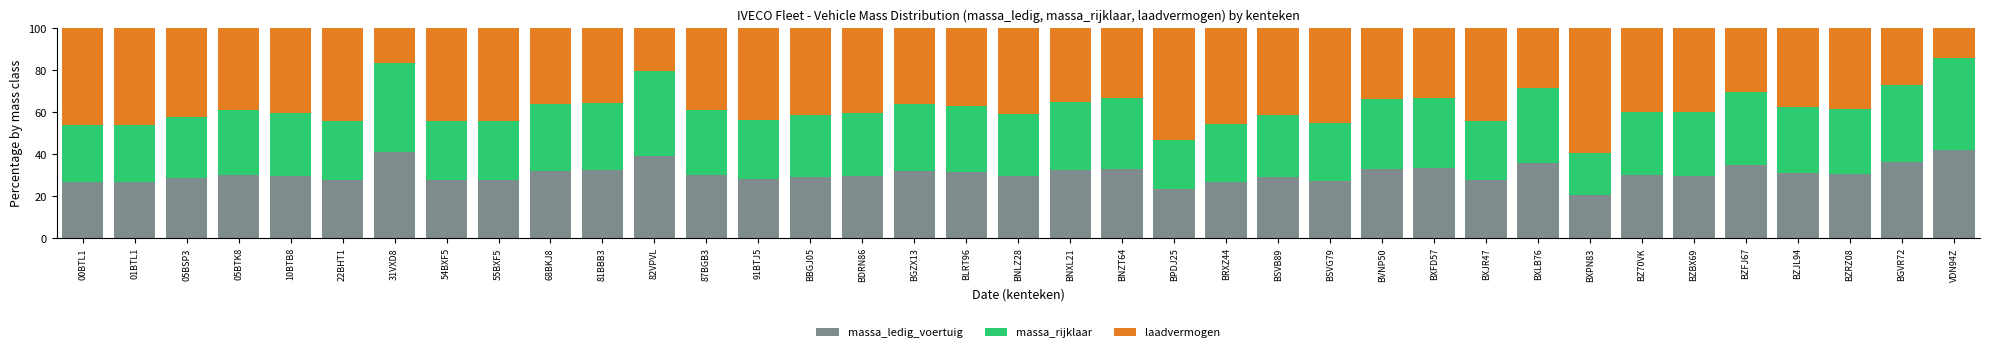

Read the massa_ledig_voertuig value at 05BSP3.

28.5